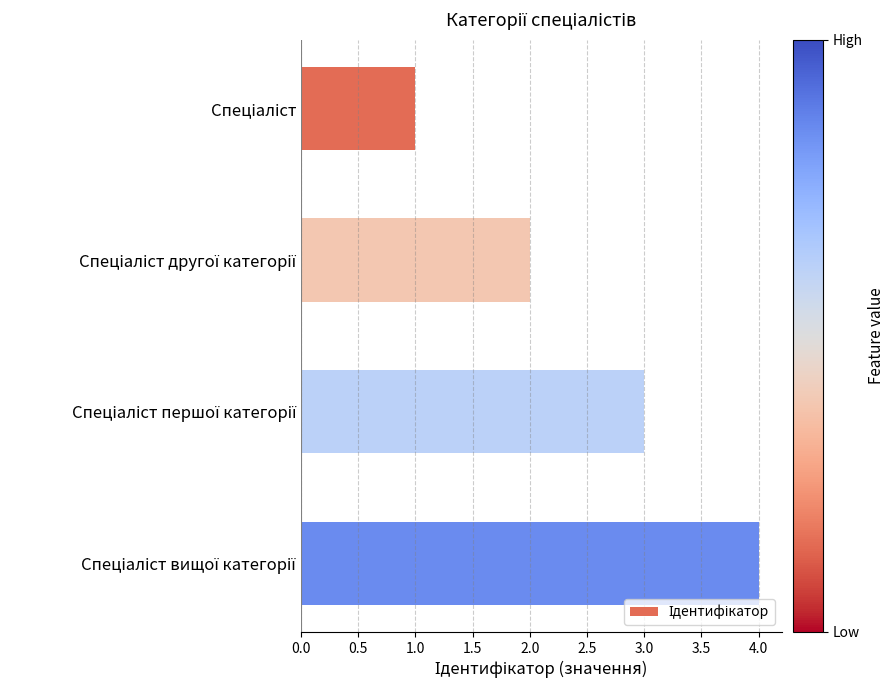

What is the difference between the maximum and minimum values?

3